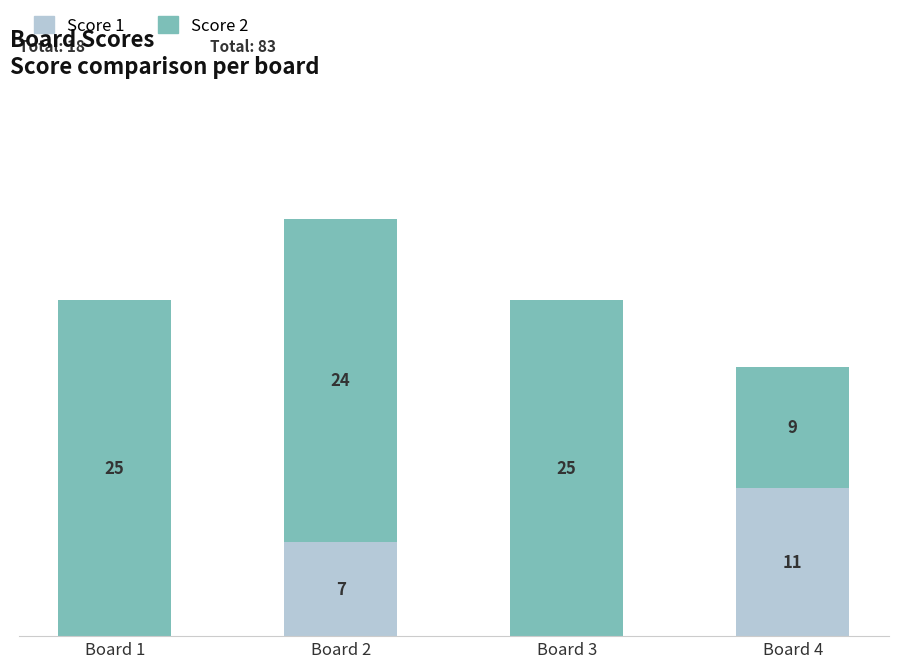

Does the chart contain stacked bars?

Yes